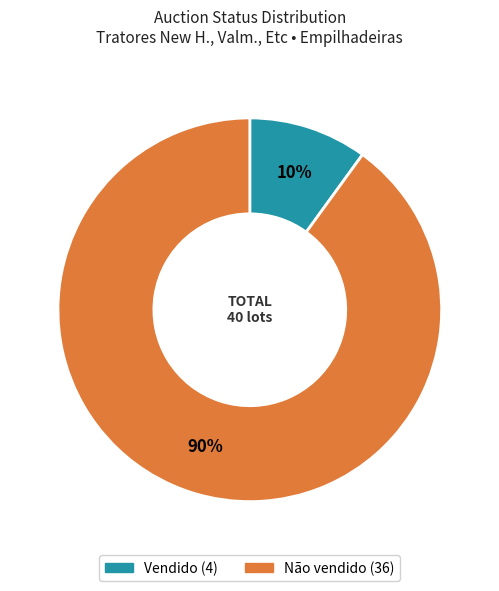

To the nearest percent, what is the difference between the Não vendido and Vendido slice percentages?

80%